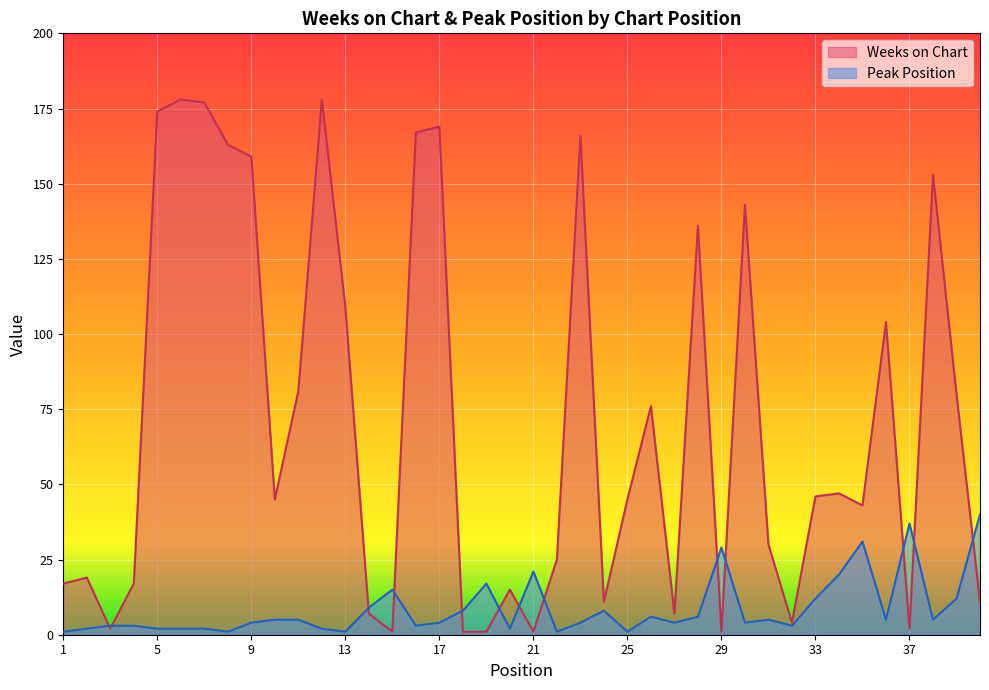

Which series has the largest range (max minus min)?

Weeks on Chart